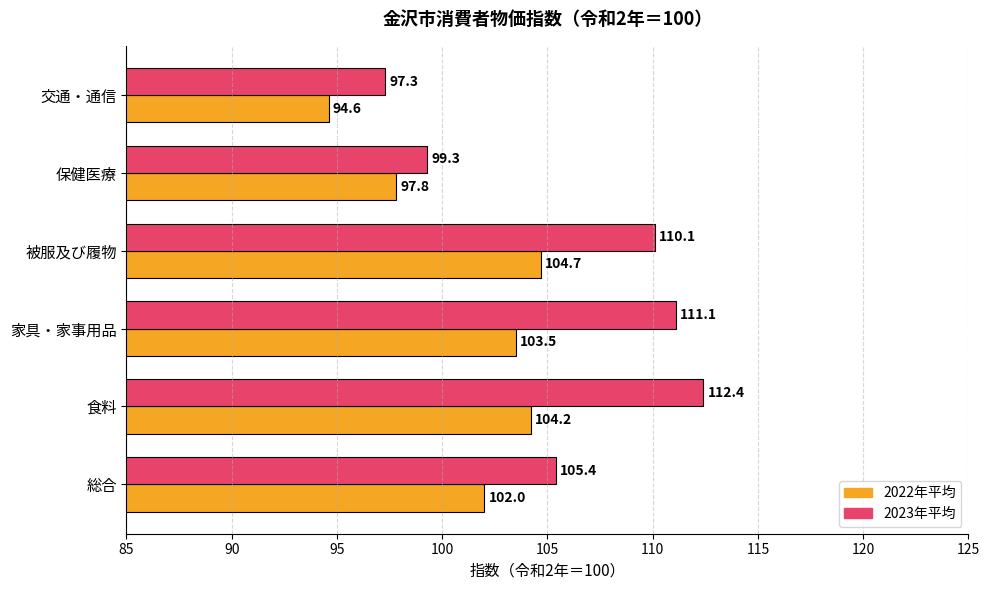

The value of 2022年平均 at 交通・通信 is 160.9. True or false?

False